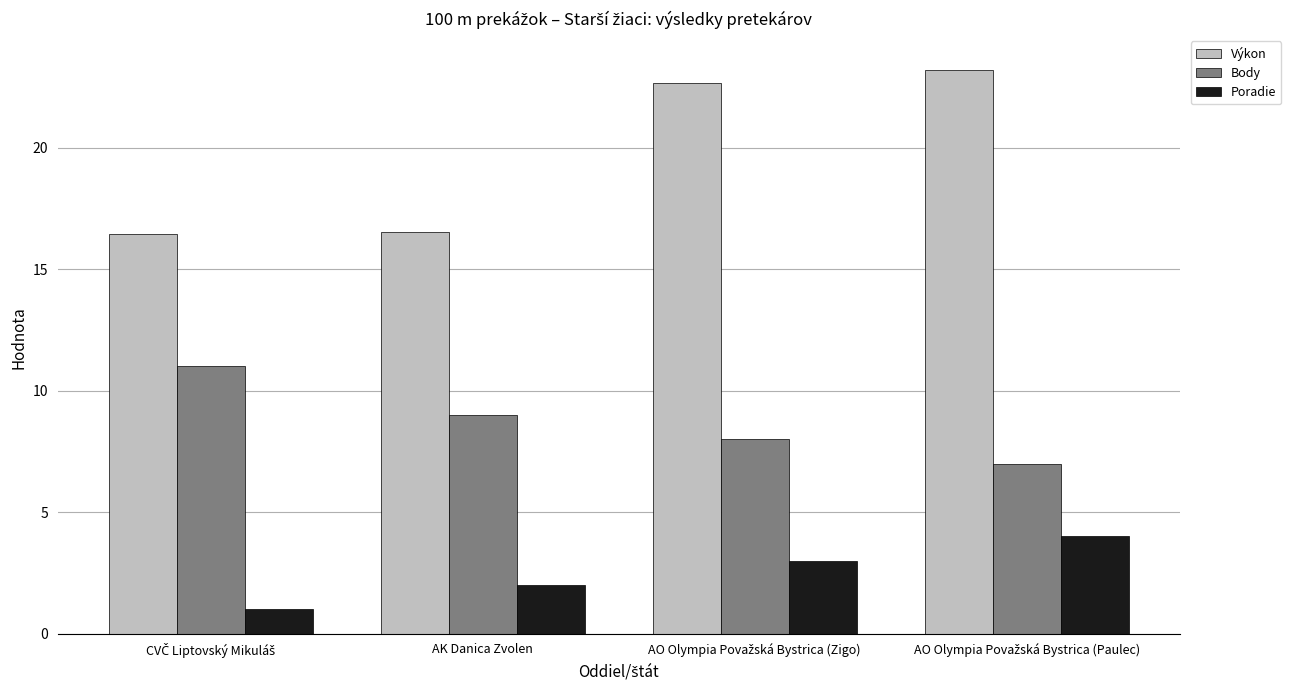

What is the spread (max minus min) of values at AK Danica Zvolen?

14.5